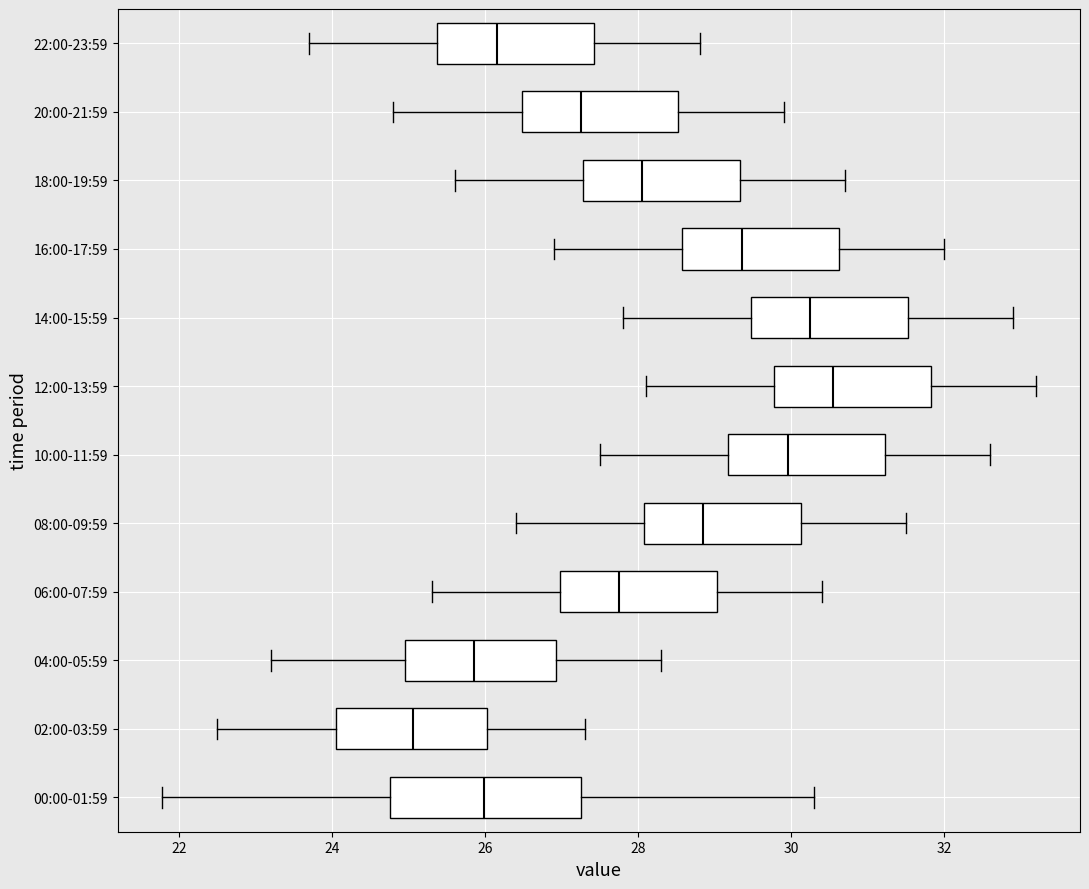

Comparing the boxes themselves (not the whiskers), which one is the widest?

00:00-01:59